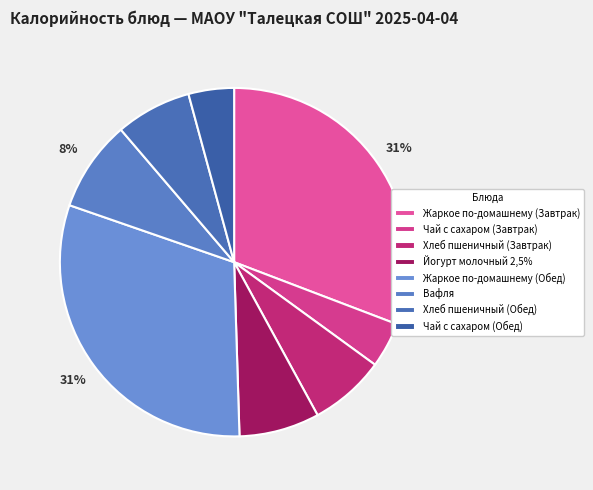

Does any single category account for the majority?

No